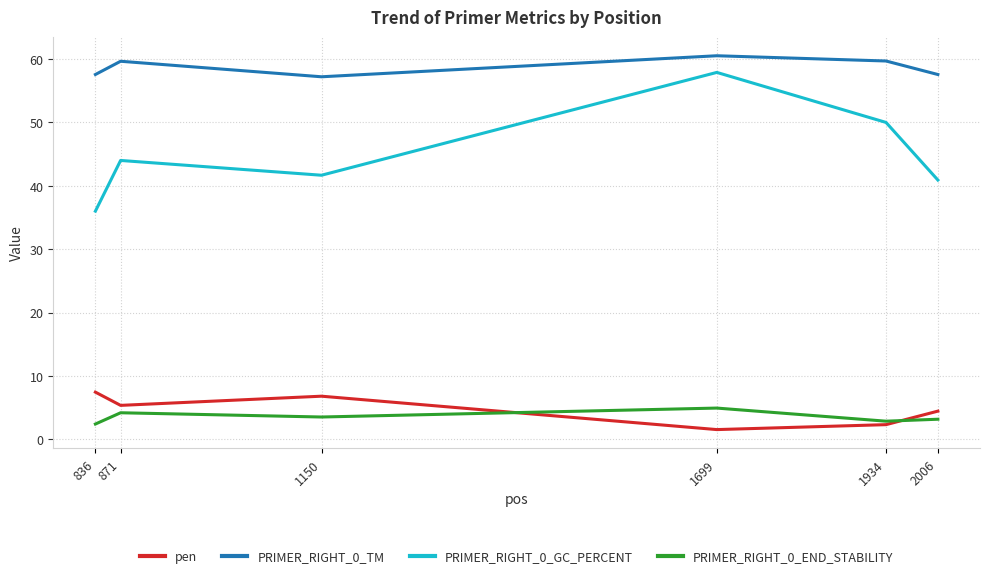

What is the spread (max minus min) of values at 1150?

53.7